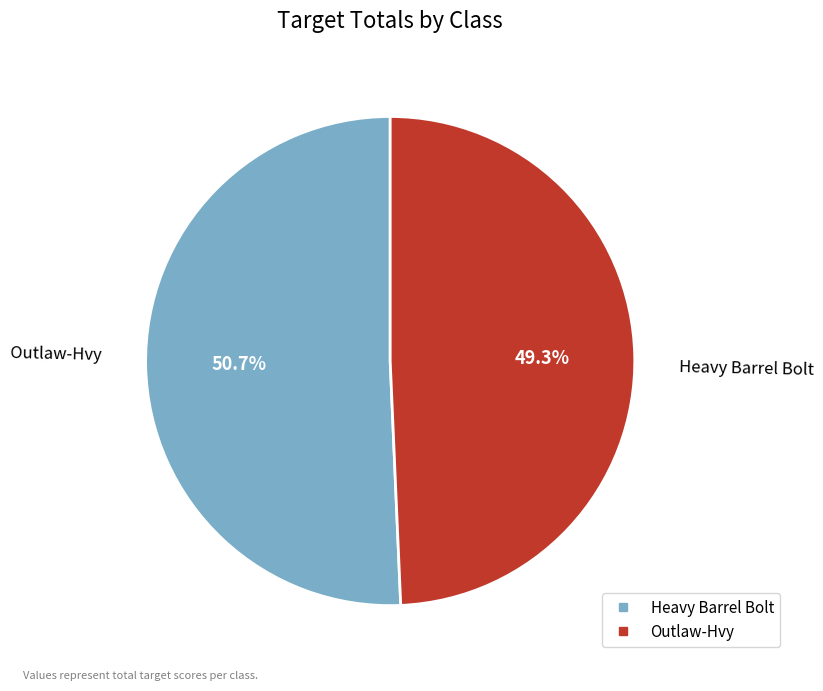

To the nearest percent, what is the combined percentage of Heavy Barrel Bolt and Outlaw-Hvy?

100%